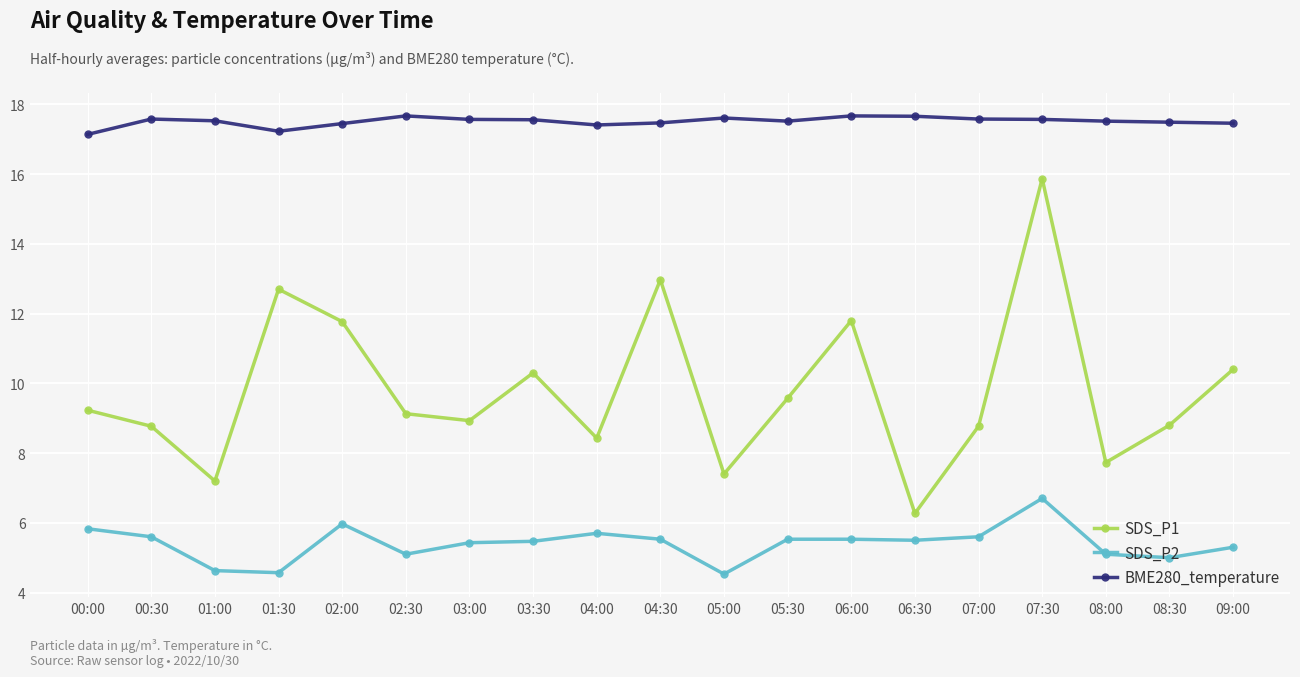

What is the smallest value displayed?

4.5